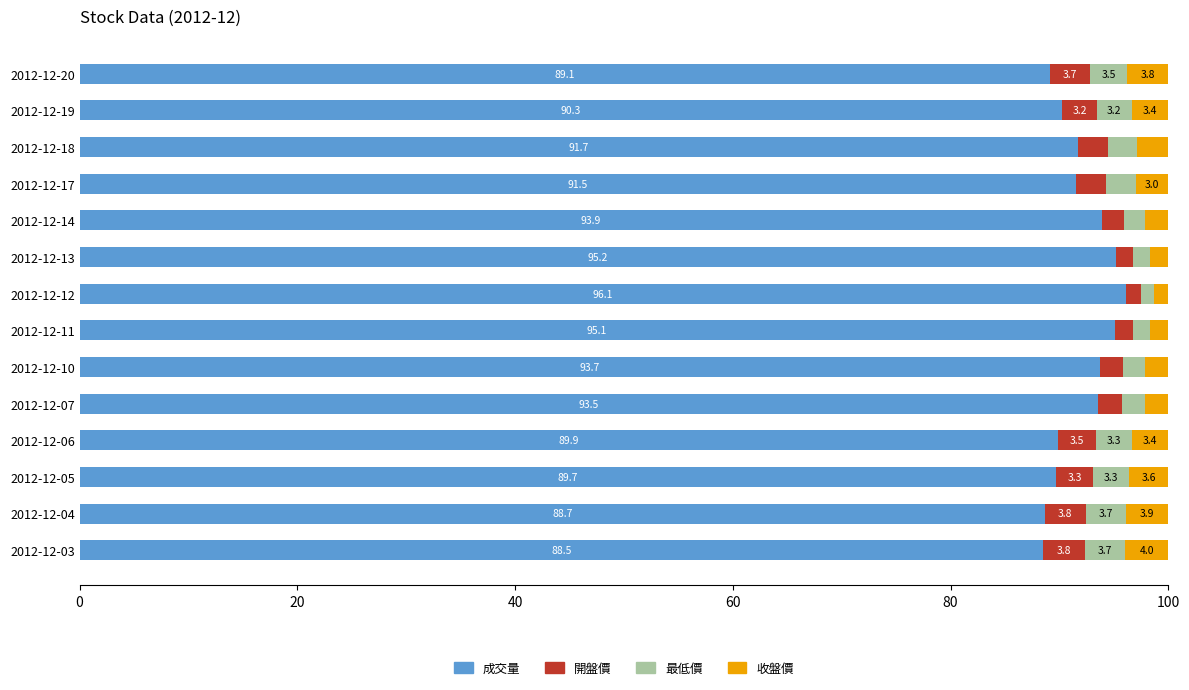

What is the total value across all series at 2012-12-03?

100.0